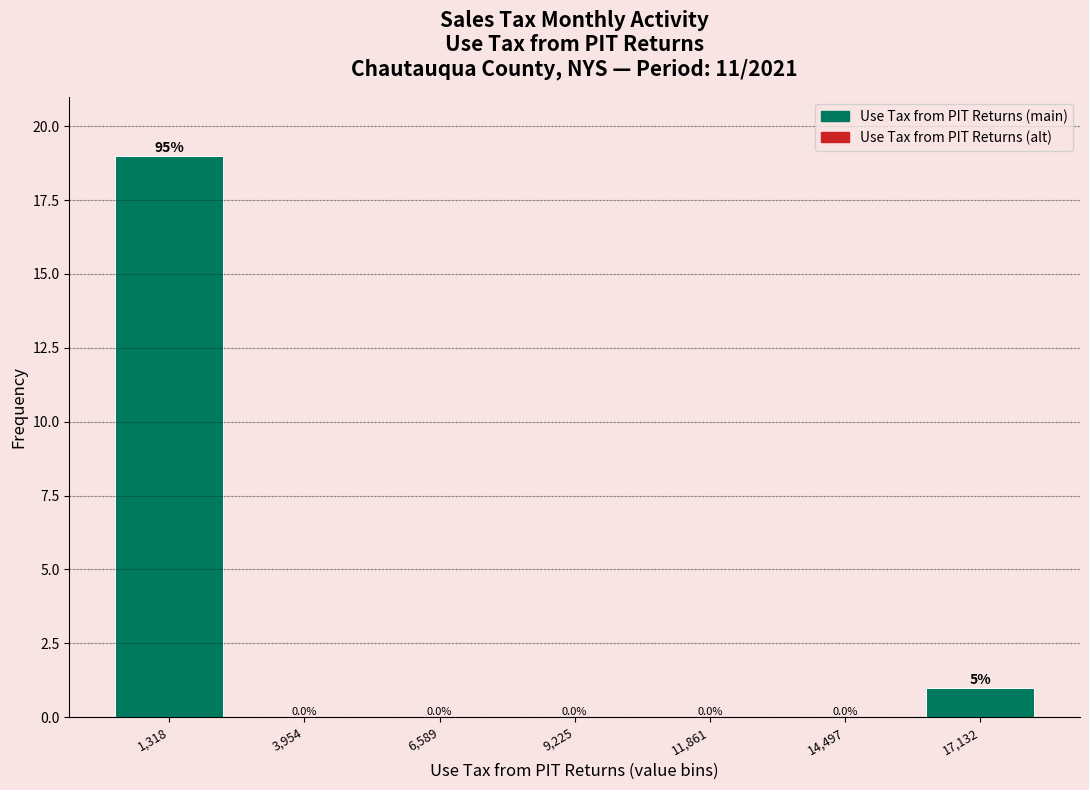

Over which range of the x-axis is the bar tallest?

0 to 2500